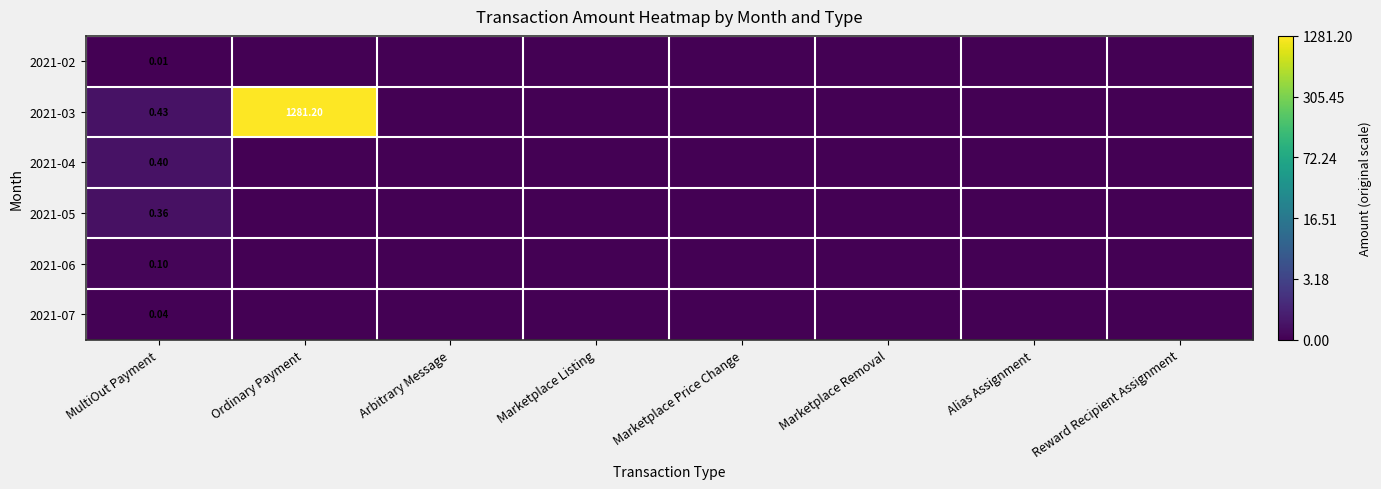

How many positive values does the 2021-07 series have?

1